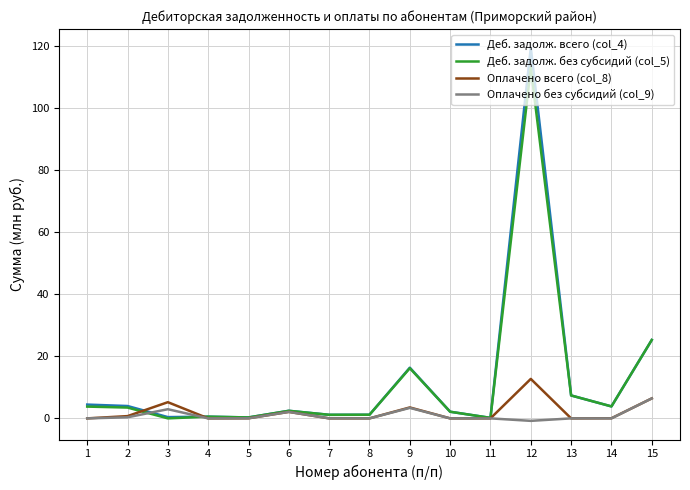

Which series has the widest spread of values?

Деб. задолж. всего (col_4)